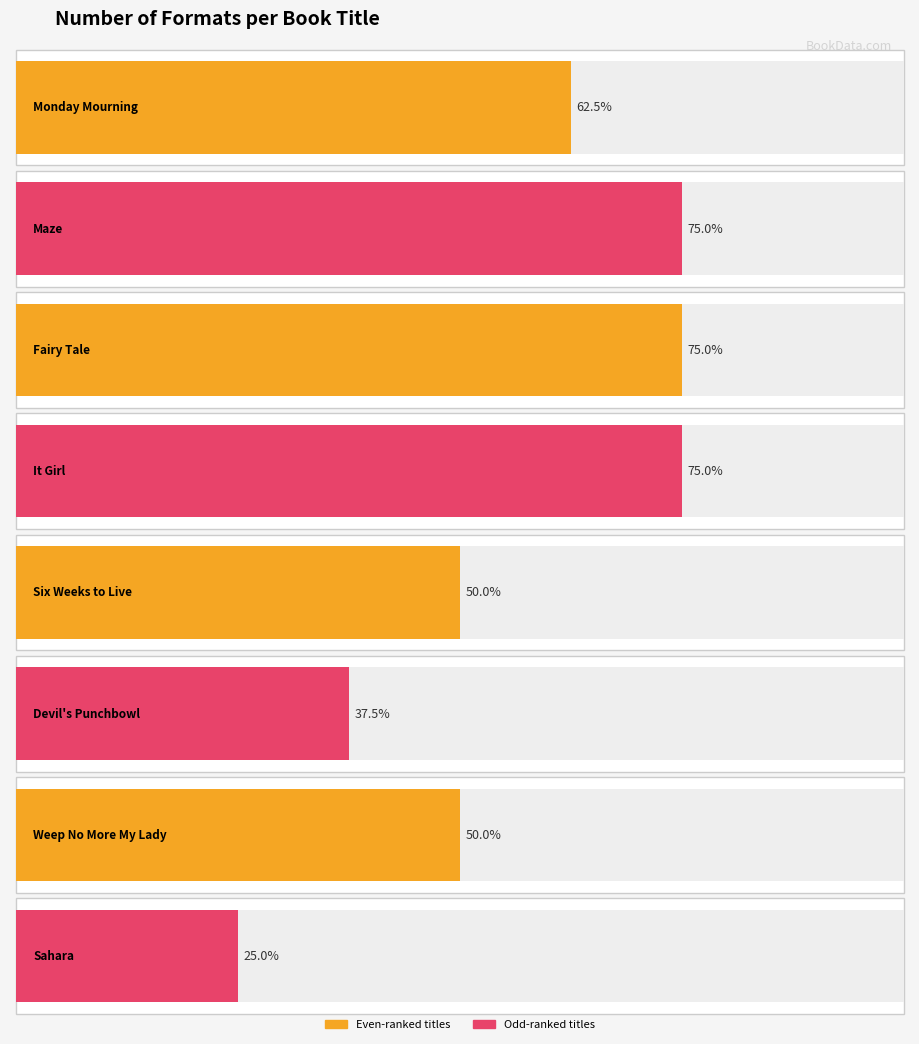

At which label is the value closest to 4?

Six Weeks to Live